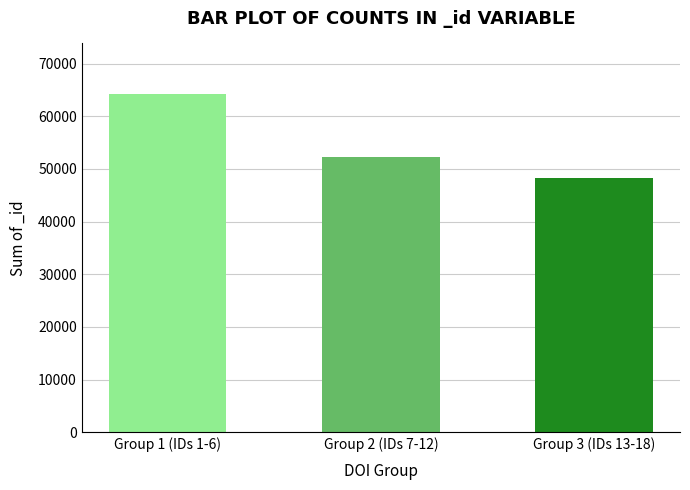

The value at Group 3 (IDs 13-18) is 48330. True or false?

True